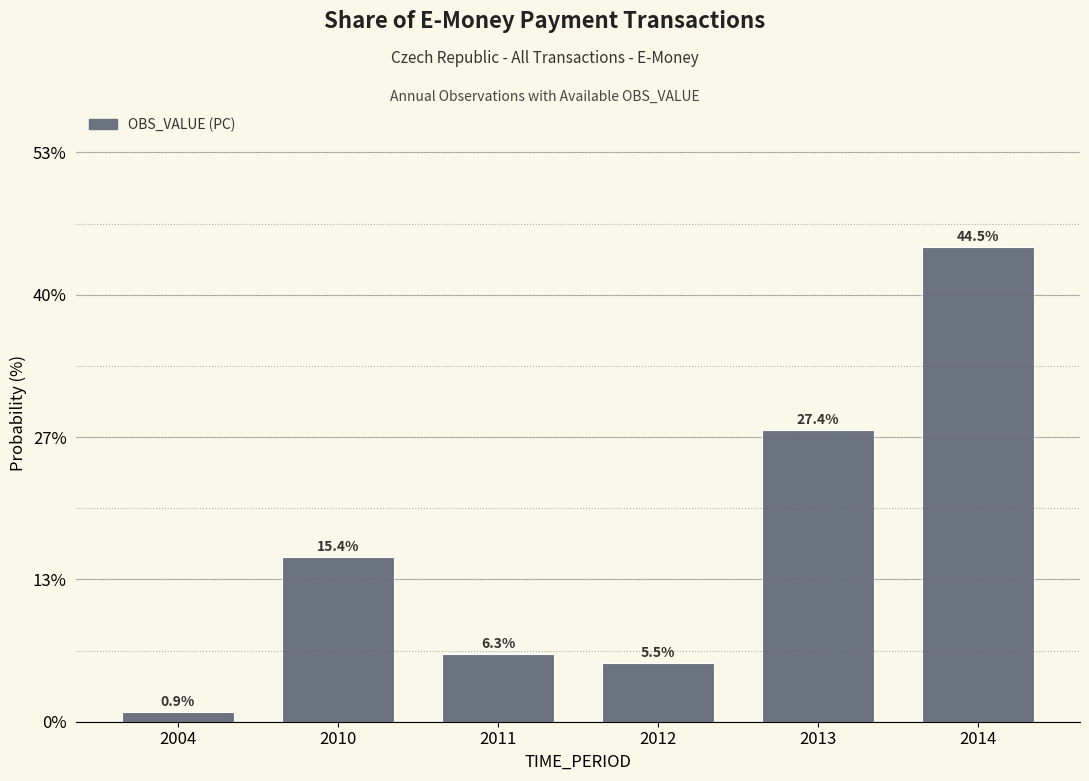

Reading left to right, list all the values displayed in this chart.

2004=0.9	2010=15.4	2011=6.3	2012=5.5	2013=27.4	2014=44.5